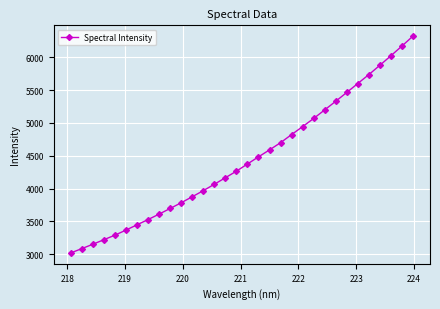

What is the maximum value shown in the chart?

6320.4